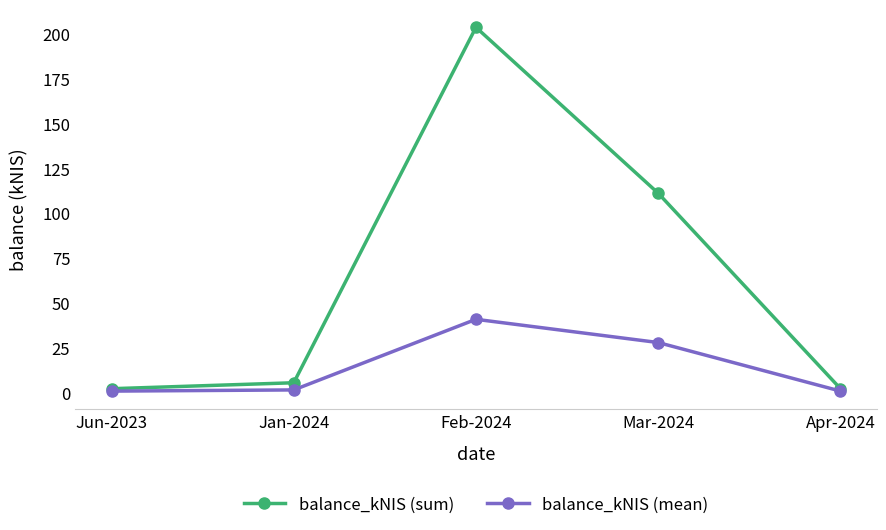

Which series has the largest total across all categories?

balance_kNIS (sum)